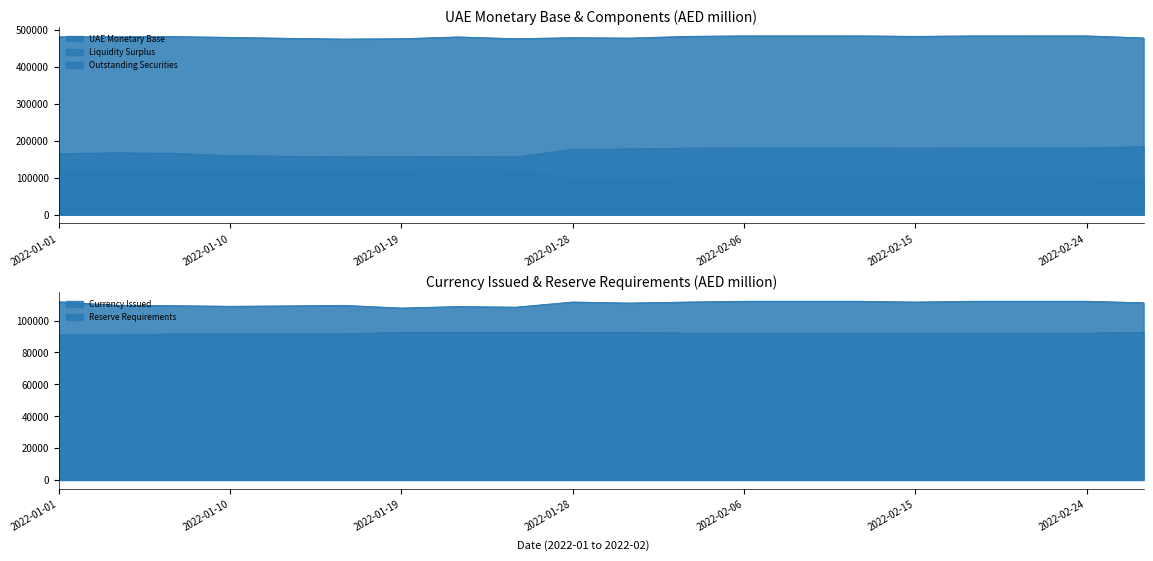

True or false: UAE Monetary Base and Liquidity Surplus intersect in this chart.

False